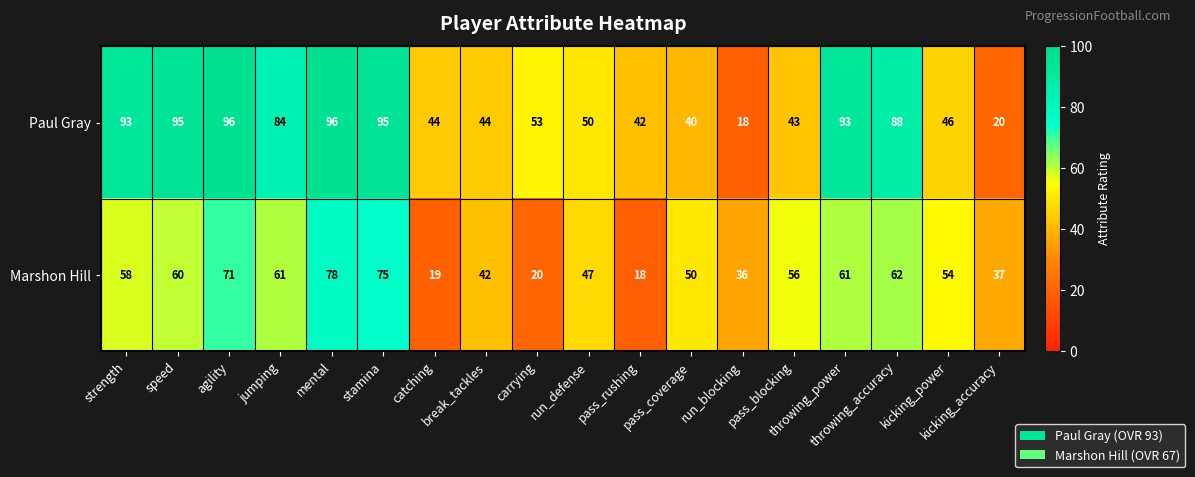

List the series in order of their overall mean, lowest first.

Marshon Hill, Paul Gray